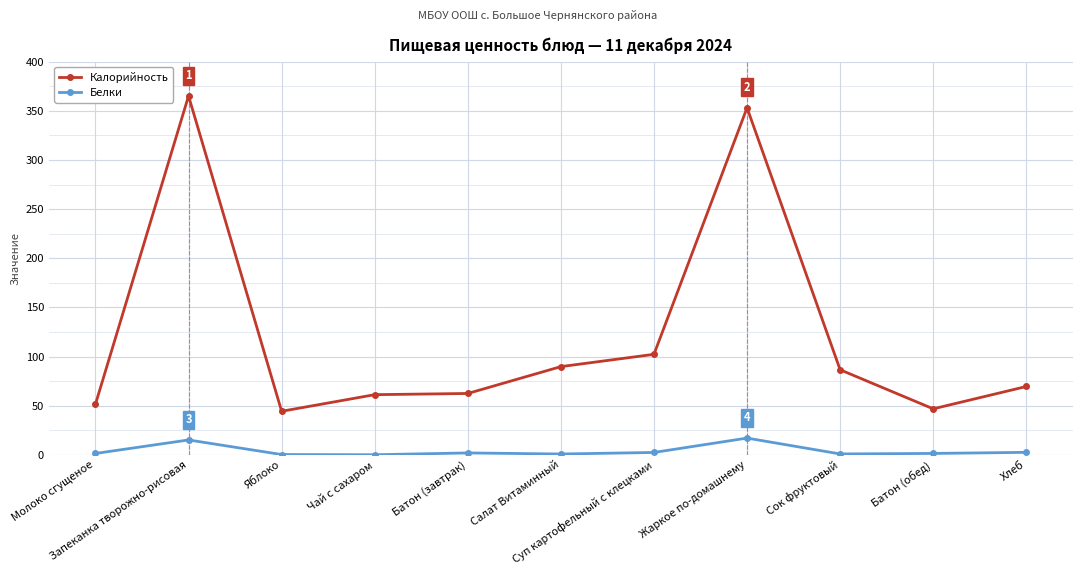

How many series are shown in this chart?

2